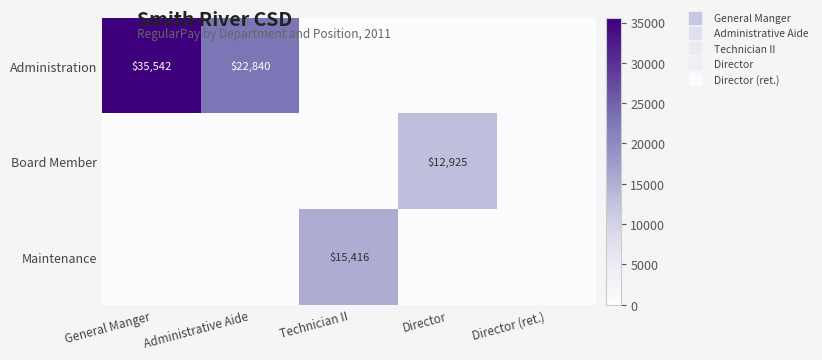

At how many categories does at least one series exceed 29075?

1